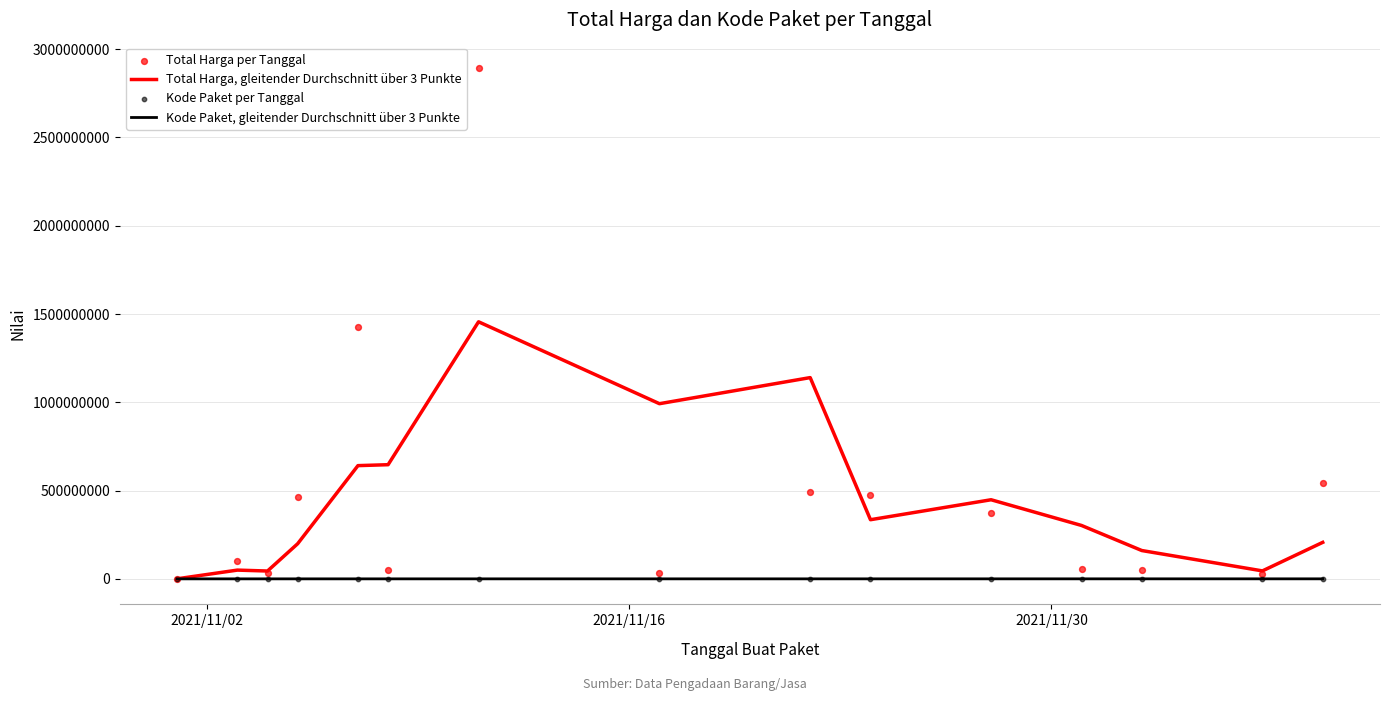

What is the maximum value for Total Harga, gleitender Durchschnitt über 3 Punkte?

1455906646.7